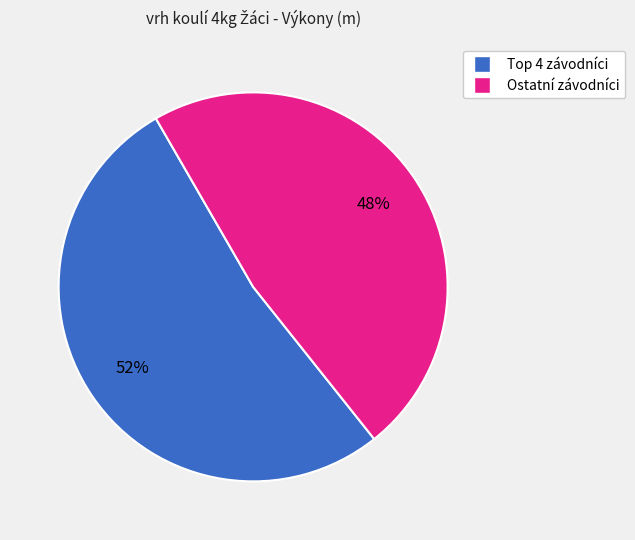

To the nearest percent, what is the average slice percentage?

50%